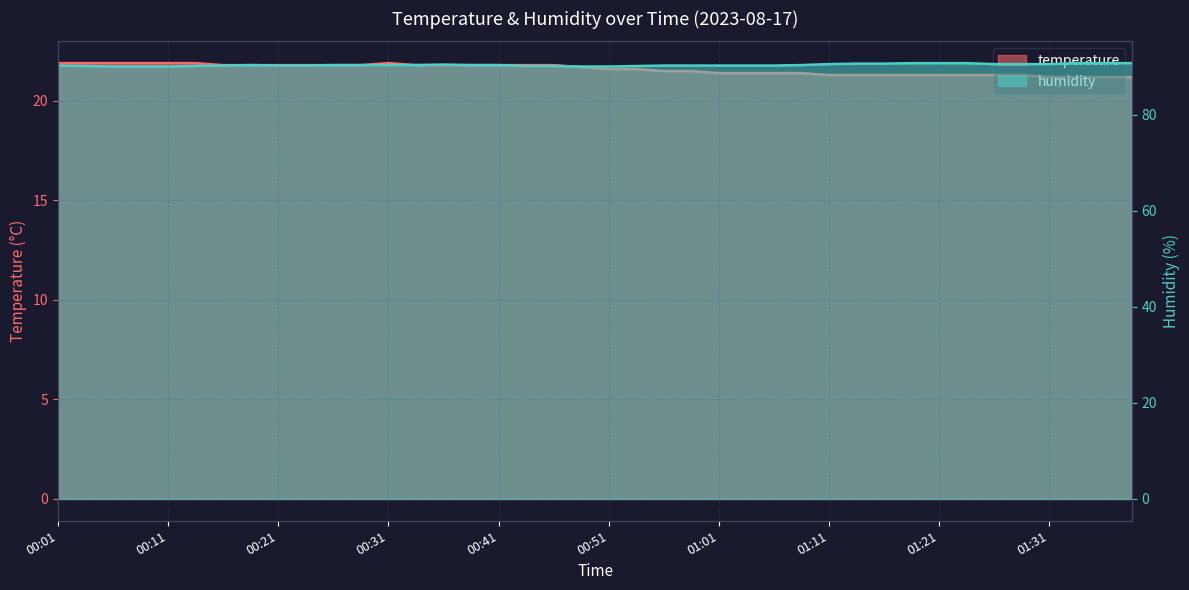

Between 00:29 and 01:24, which series saw the biggest shift?

temperature